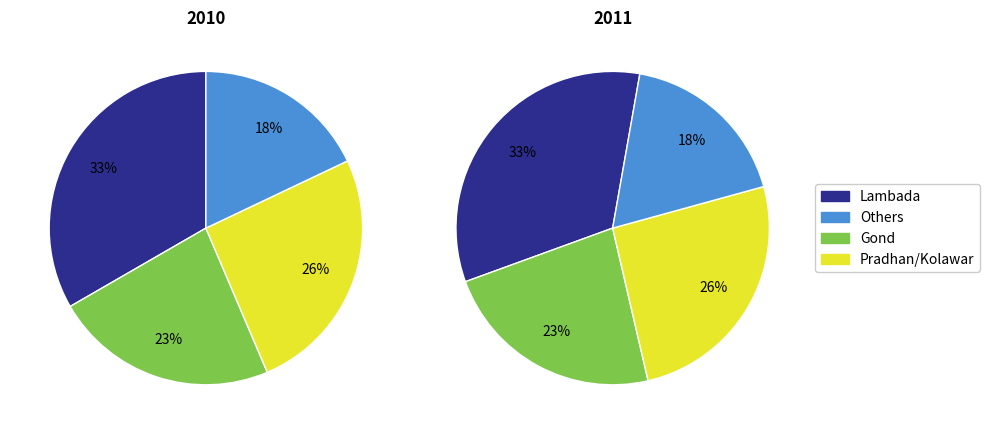

Does Kolawar represent more than half of the total?

No